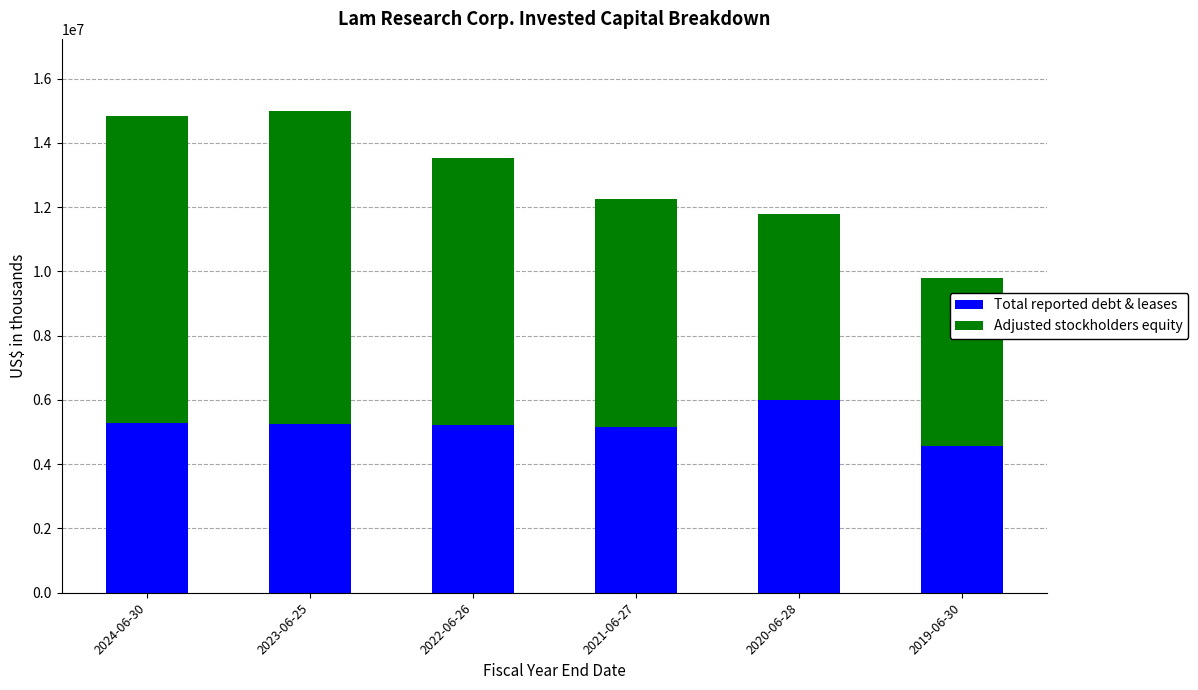

How many values in the Total reported debt & leases series are below 5249109?

3